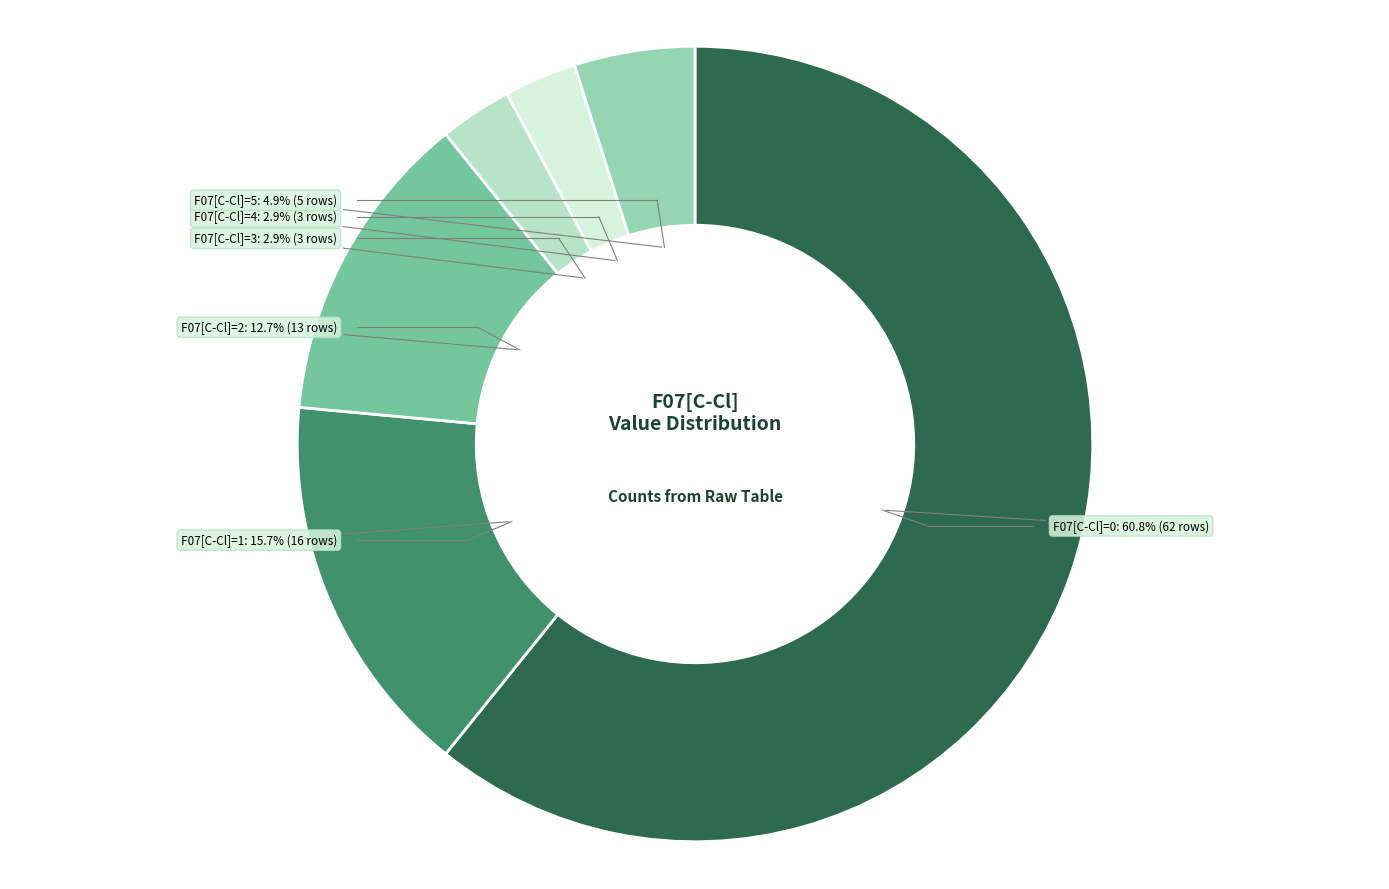

Is there a majority slice in this chart?

Yes